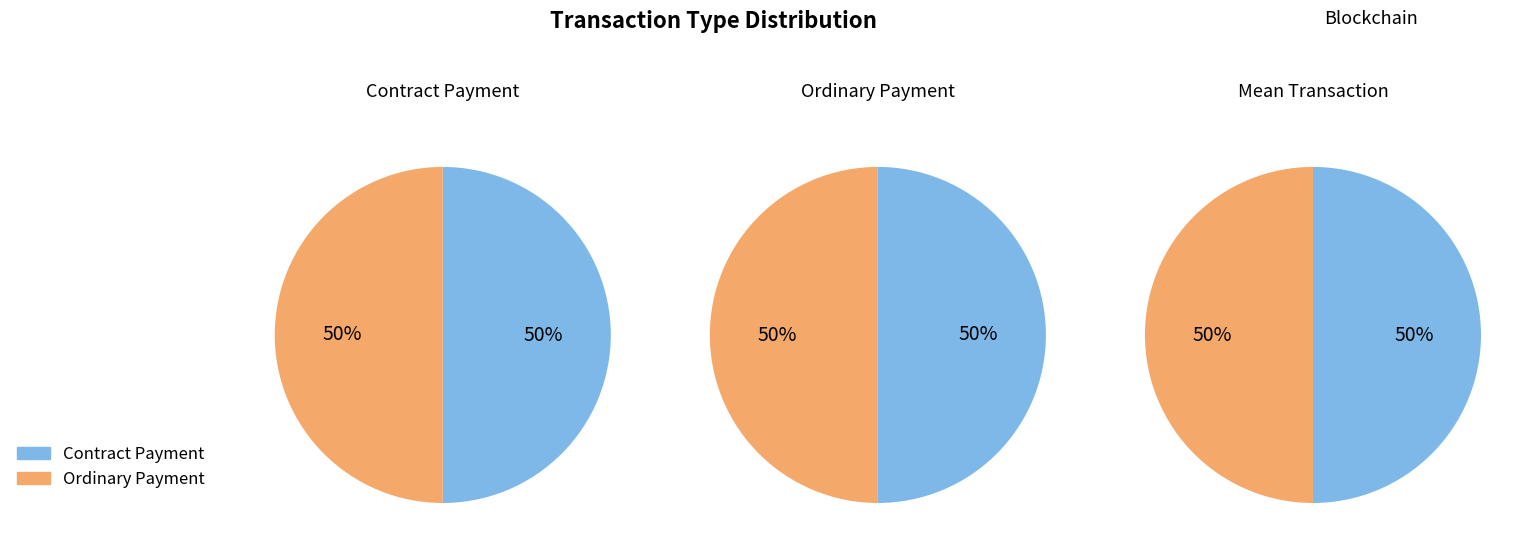

How many segments does this pie chart have?

2